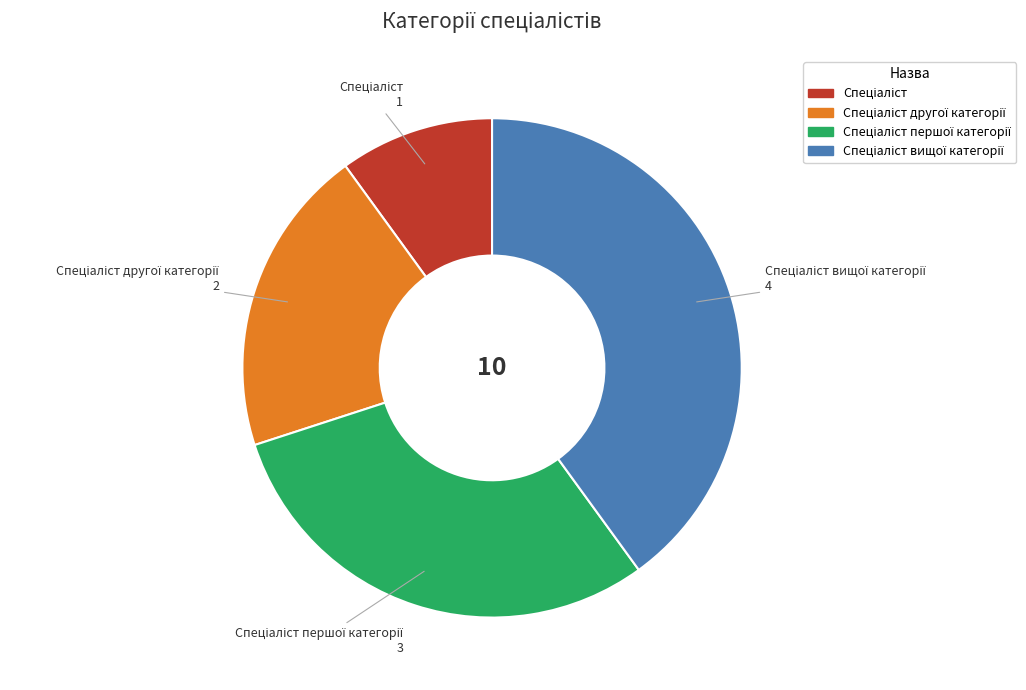

Is there any slice that represents more than half of the pie?

No